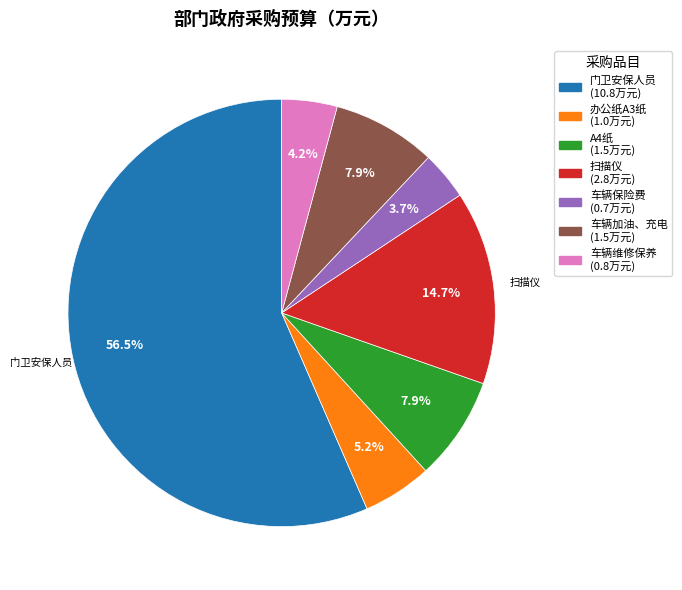

To the nearest percent, what is the combined percentage of 车辆加油、充电 and A4纸?

16%